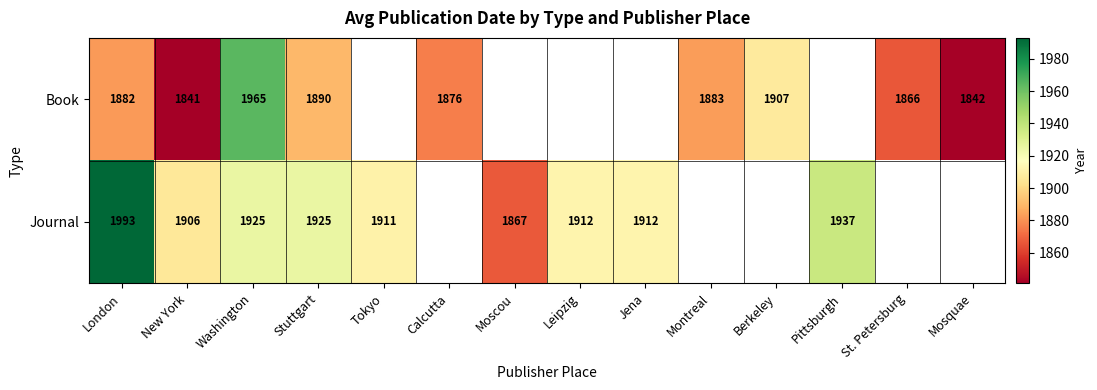

Is it true that Journal equals 2905 at Washington?

False